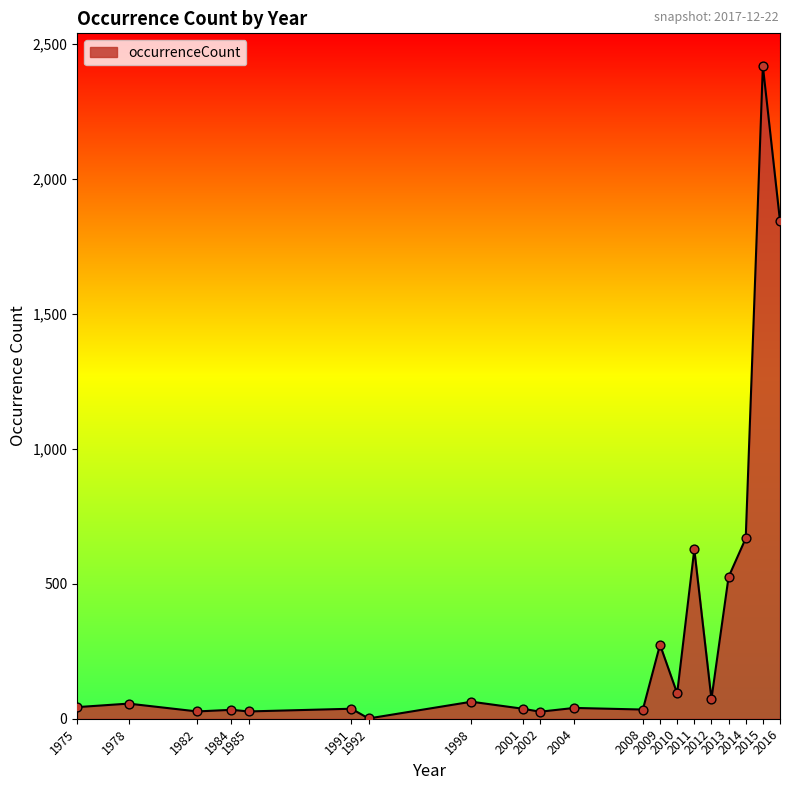

What is the change in value from 2008 to 2012?

+39